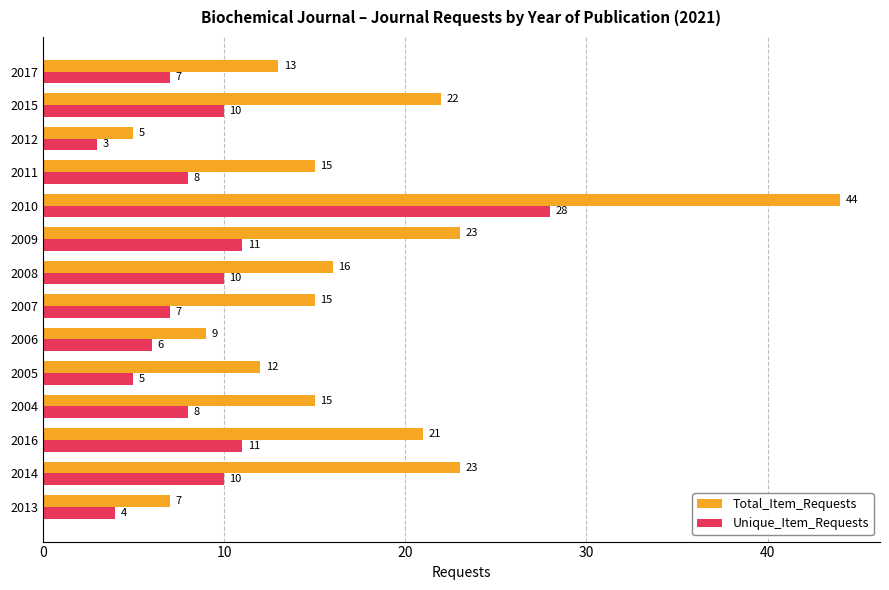

What is the difference between the maximum and minimum values in the Unique_Item_Requests series?

25